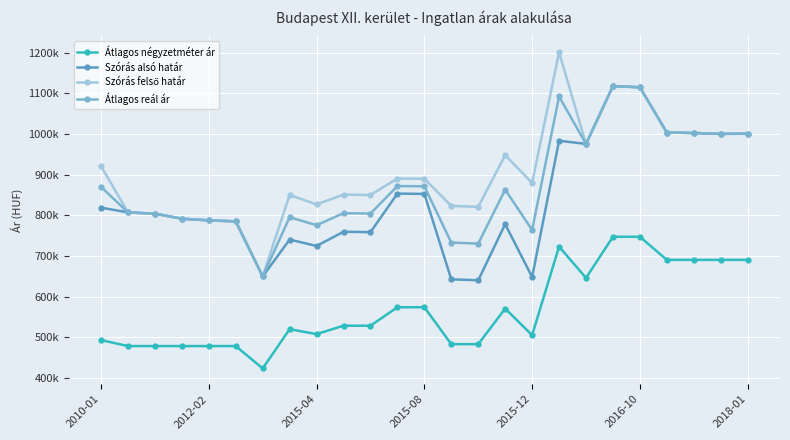

How many distinct data groups are displayed?

4